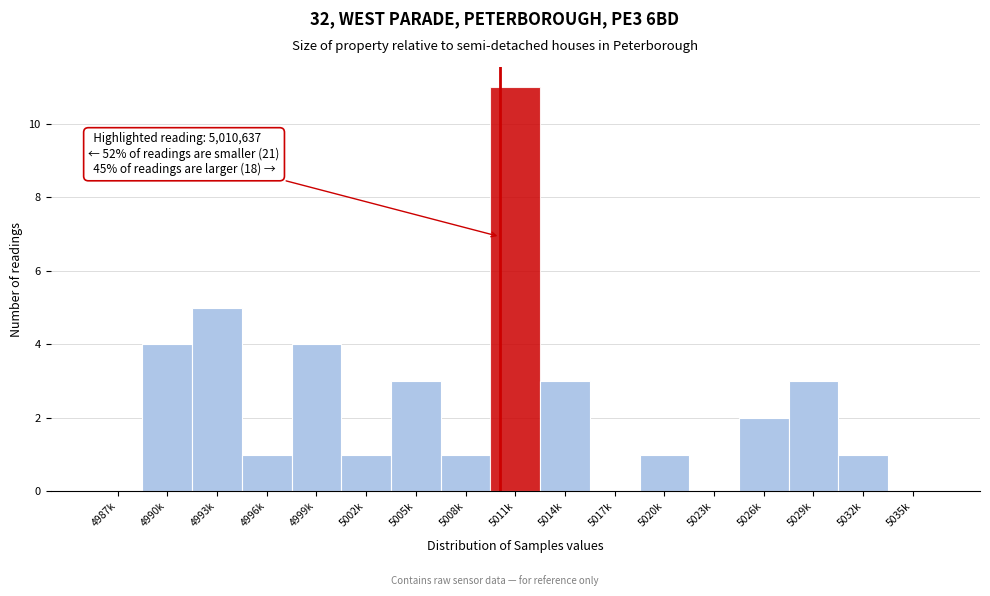

Reading left to right, extract all data points from this chart.

4987k=0	4990k=4	4993k=5	4996k=1	4999k=4	5002k=1	5005k=3	5008k=1	5011k=11	5014k=3	5017k=0	5020k=1	5023k=0	5026k=2	5029k=3	5032k=1	5035k=0